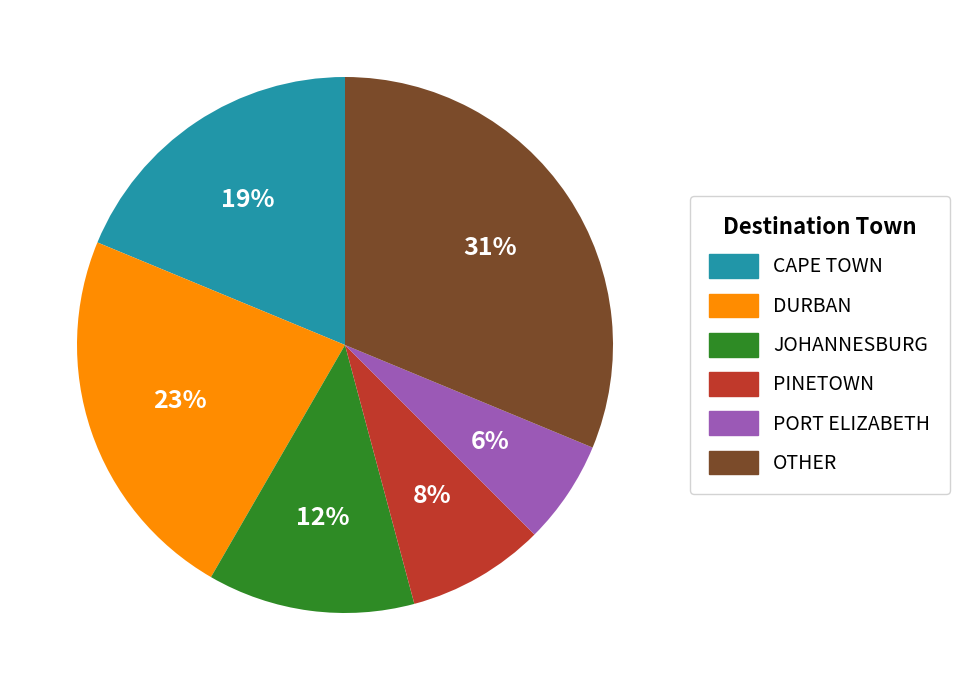

Is there any slice that represents more than half of the pie?

No